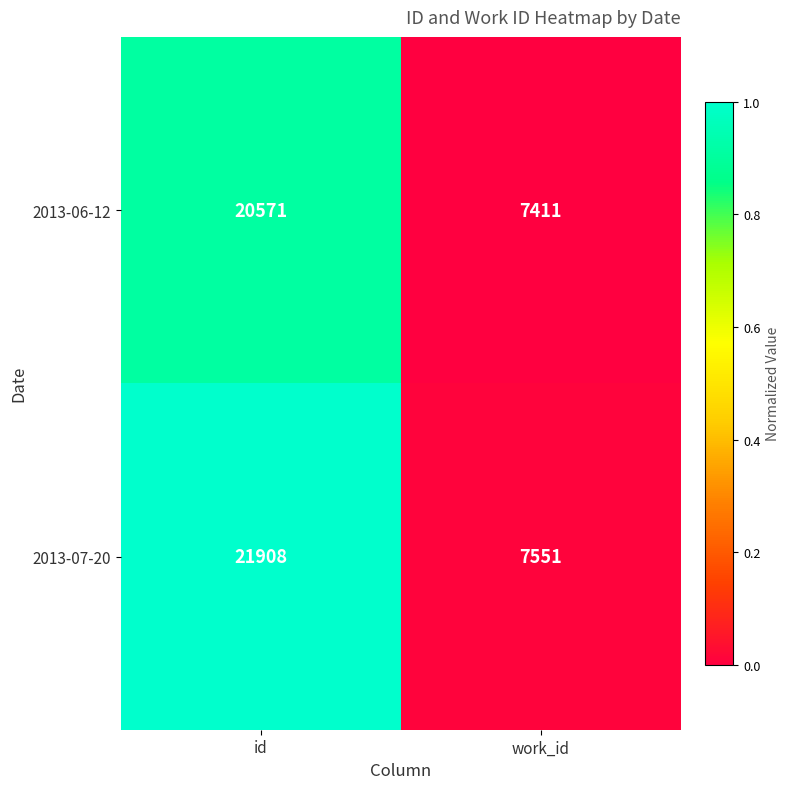

Reading left to right, list all the values displayed in this chart.

2013-06-12: 20571	7411
2013-07-20: 21908	7551